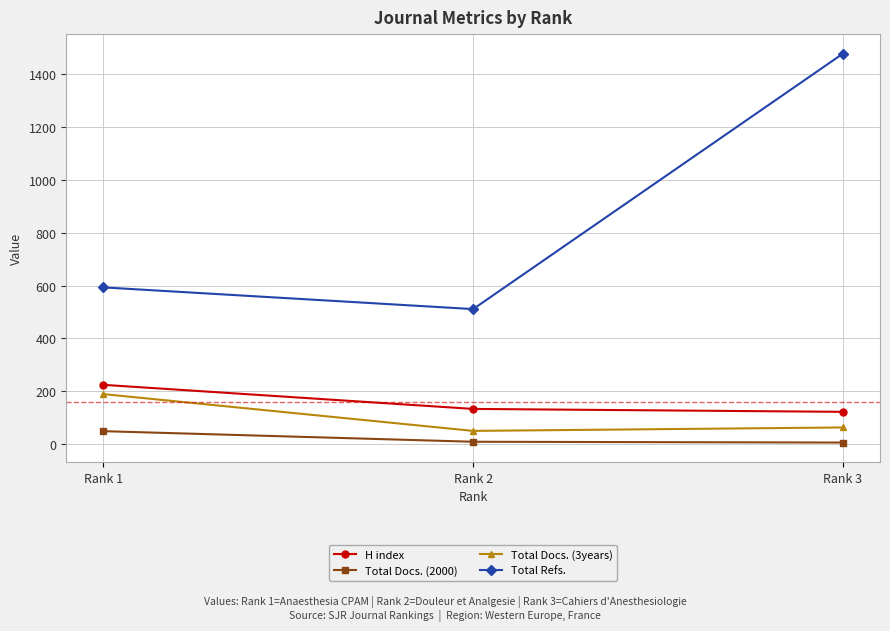

What is the total value across all series at Rank 2?

706